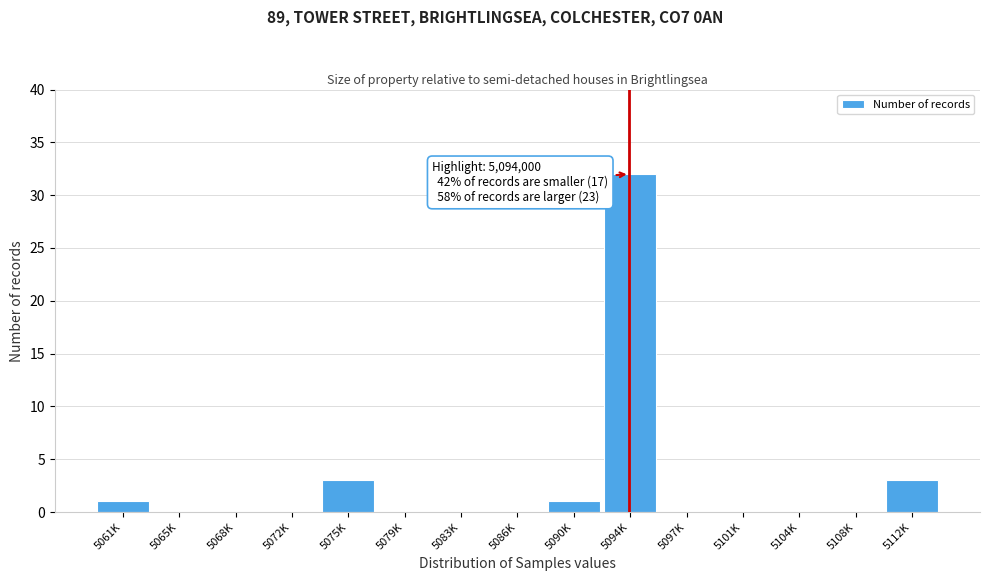

Reading right to left, list all the values displayed in this chart.

5112K=3	5108K=0	5104K=0	5101K=0	5097K=0	5094K=32	5090K=1	5086K=0	5083K=0	5079K=0	5075K=3	5072K=0	5068K=0	5065K=0	5061K=1